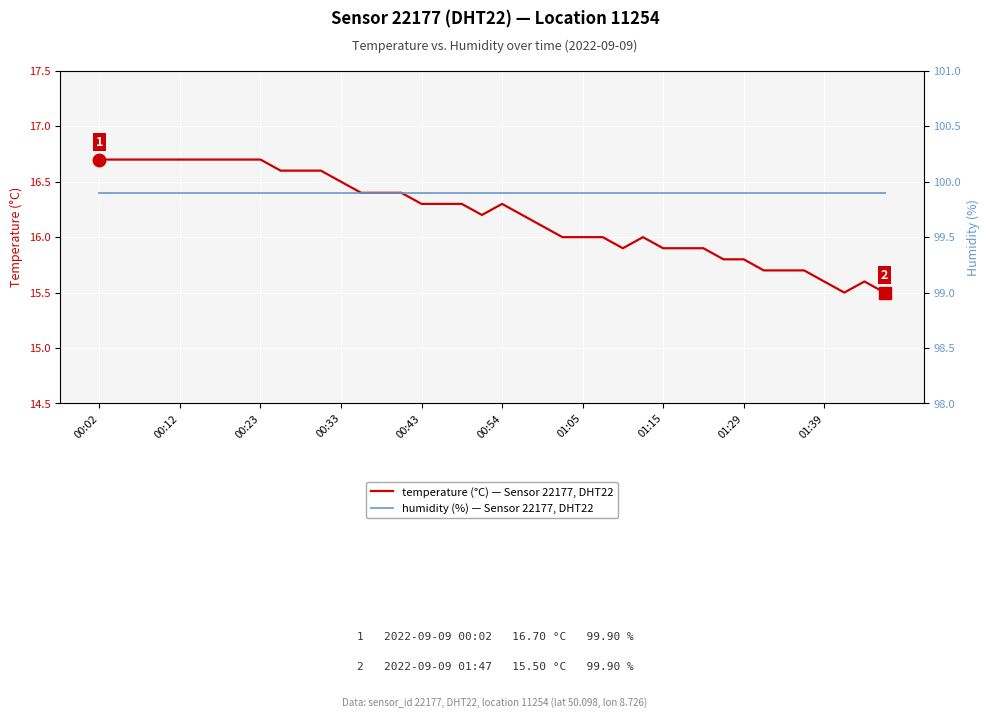

What is the value of the temperature (°C) — Sensor 22177, DHT22 point at the 4th from the left?

16.7